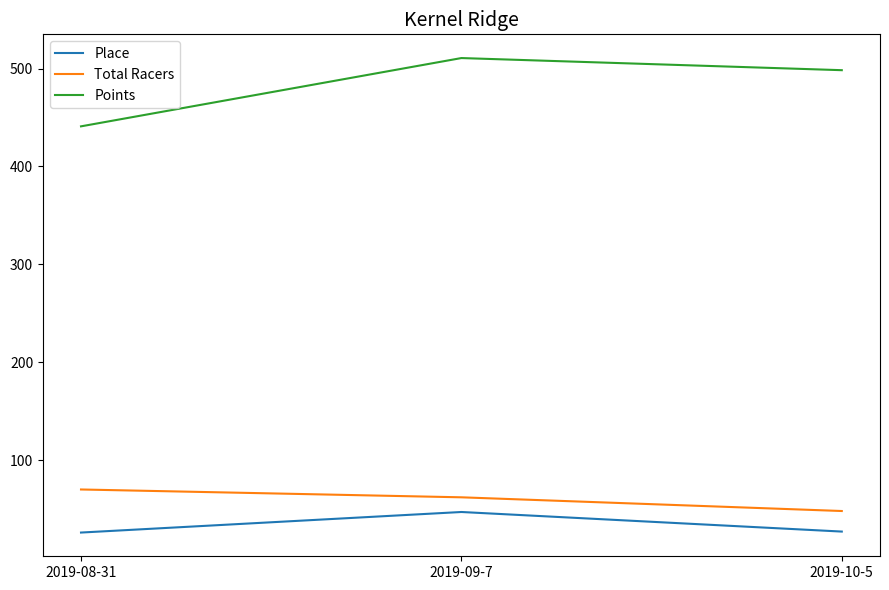

What is the maximum value for Points?

510.7